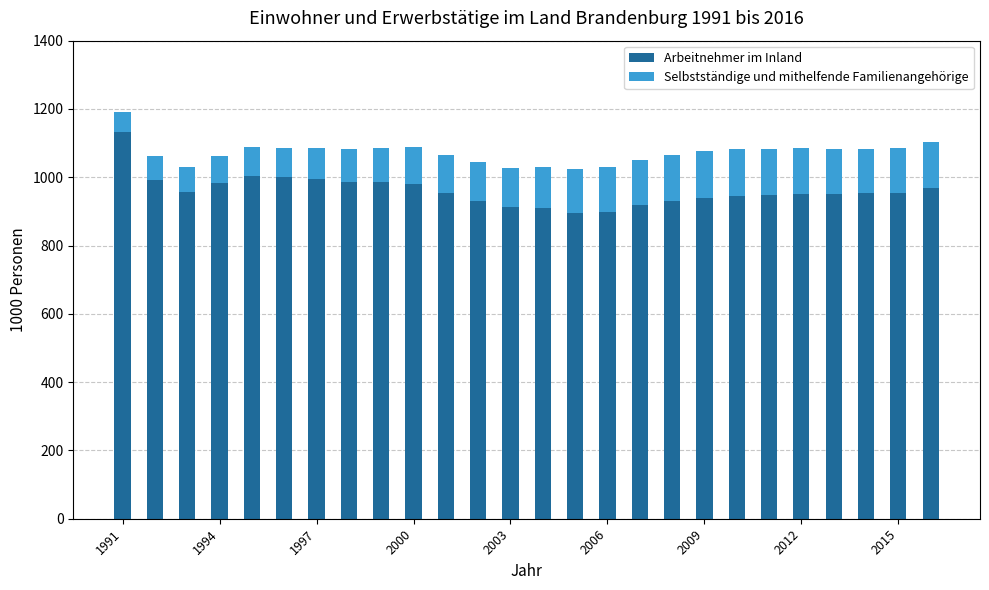

What is the difference between the maximum and second lowest values in the Arbeitnehmer im Inland series?

232.5